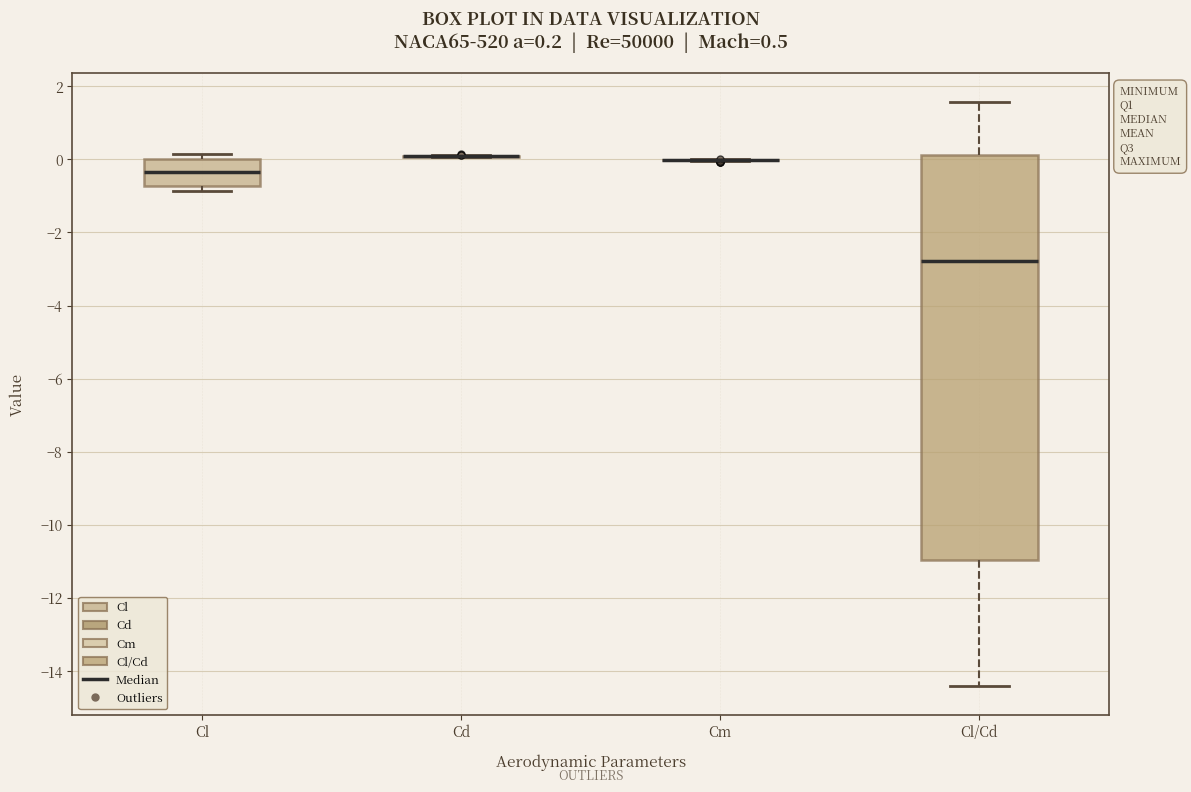

Which box is the tallest, from its lower edge to its upper edge?

Cl/Cd